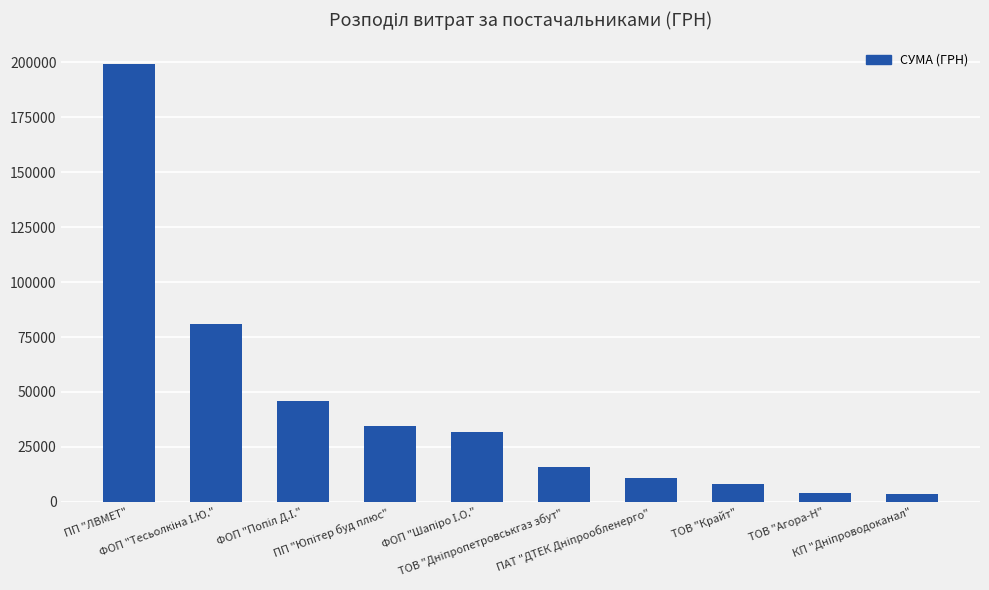

What is the difference between the maximum and minimum values?

195542.7